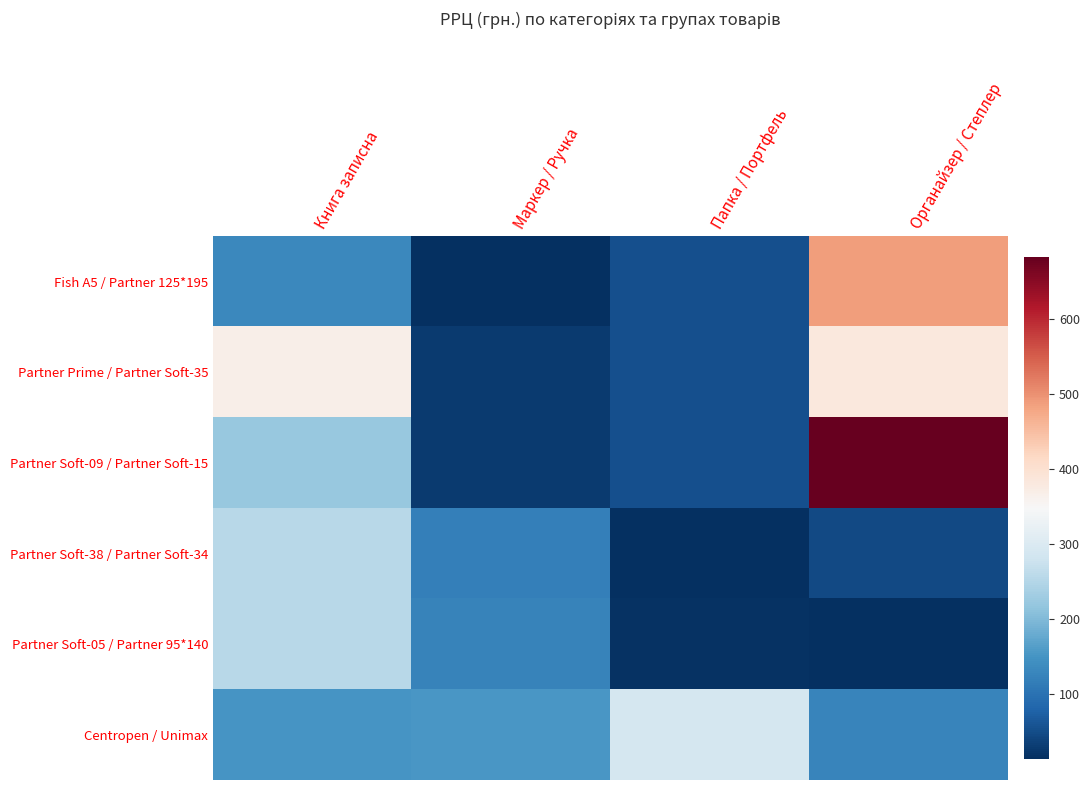

List the series in order of their peak value, highest first.

Partner Soft-09 / Partner Soft-15, Fish A5 / Partner 125*195, Partner Prime / Partner Soft-35, Centropen / Unimax, Partner Soft-38 / Partner Soft-34, Partner Soft-05 / Partner 95*140